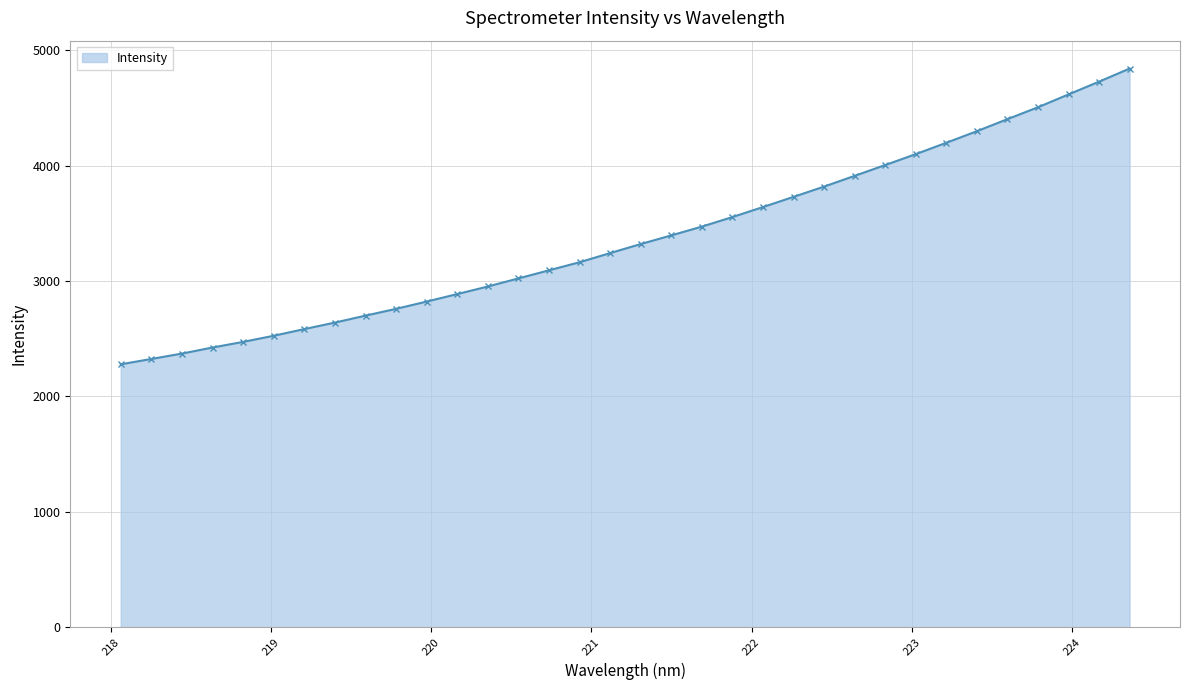

What is the smallest value displayed?

2277.5